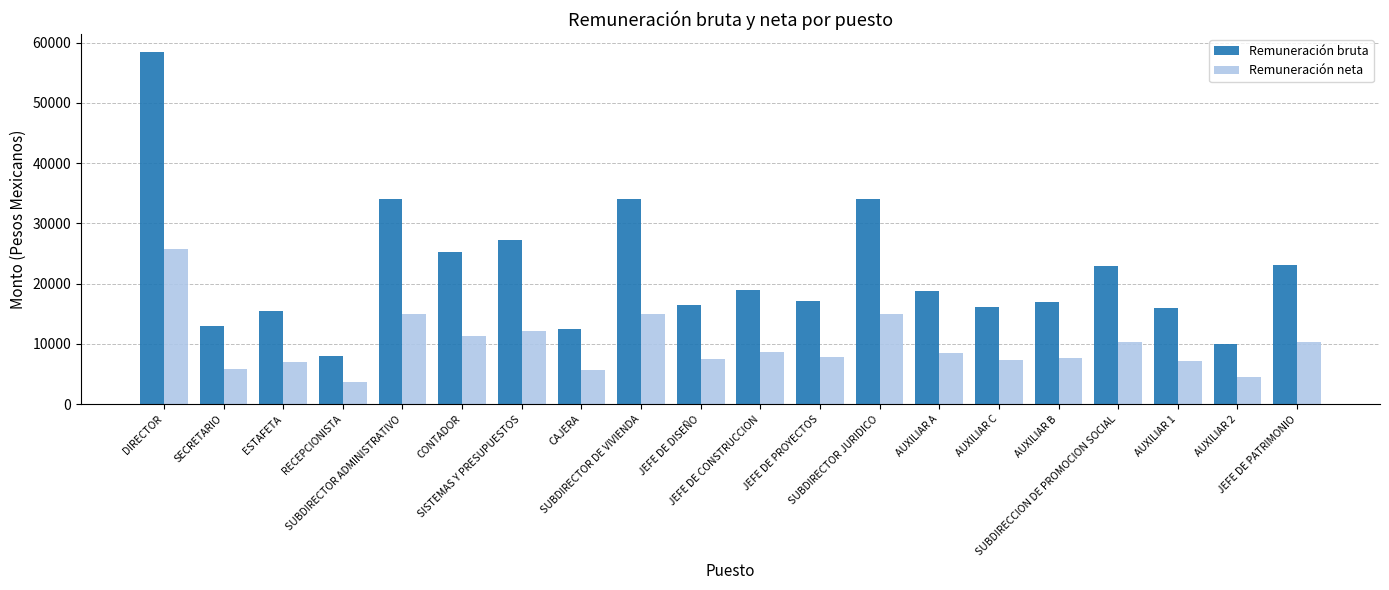

What is the maximum value shown in the chart?

58500.0